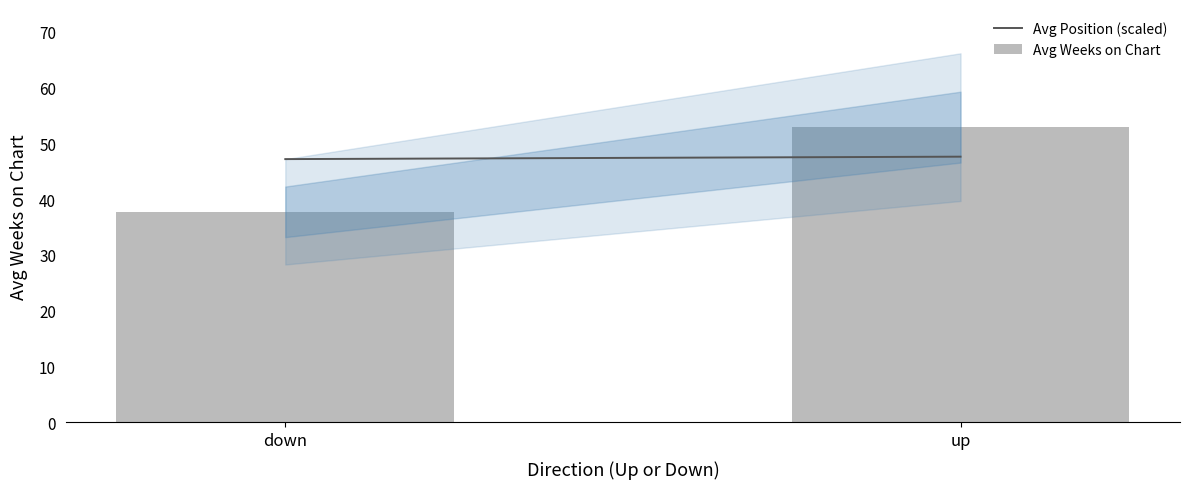

What is the label of the 1st bar from the right?

up